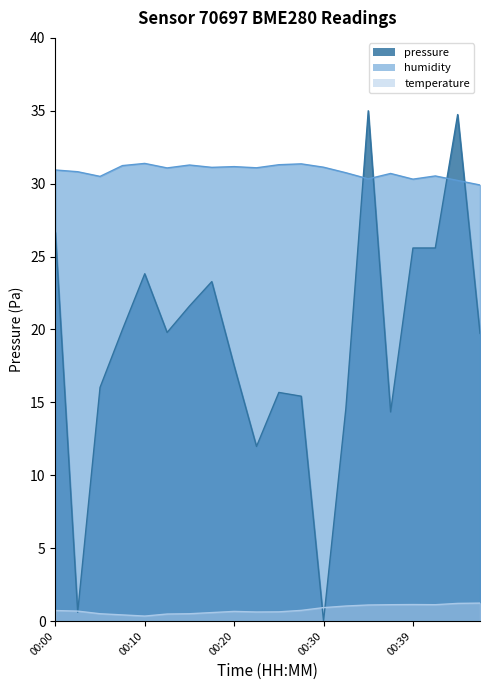

Which series has the largest range (max minus min)?

pressure